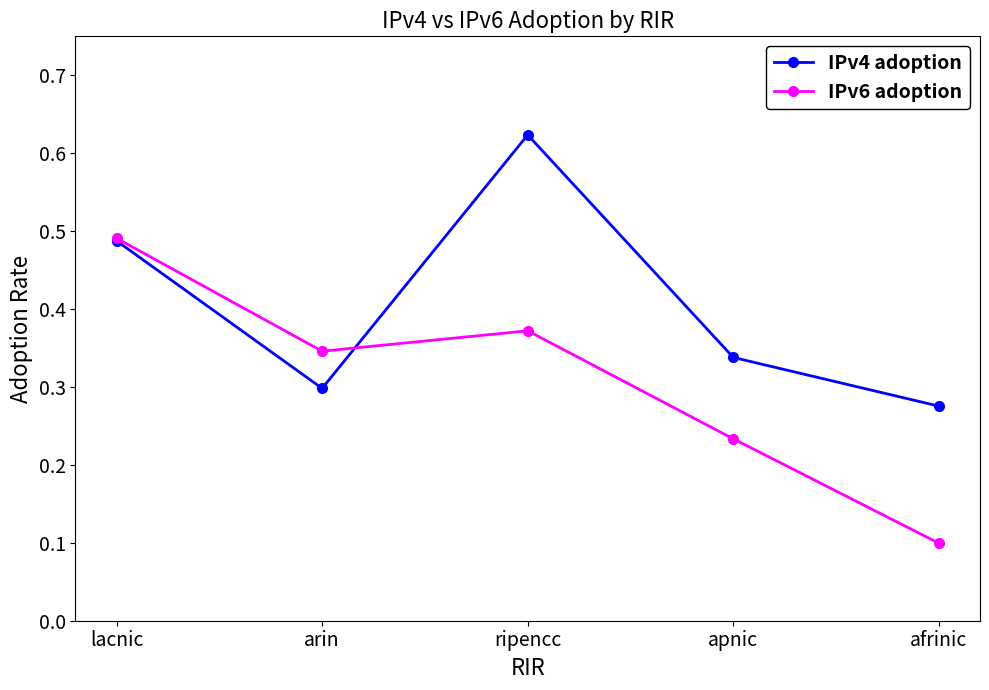

Where is the first local minimum for IPv6 adoption?

arin